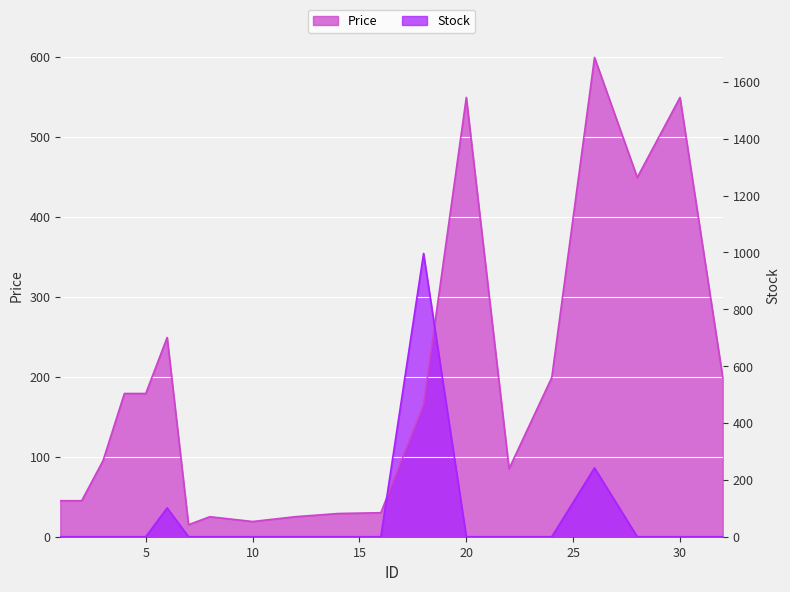

Is it true that Price equals 344 at 24?

False